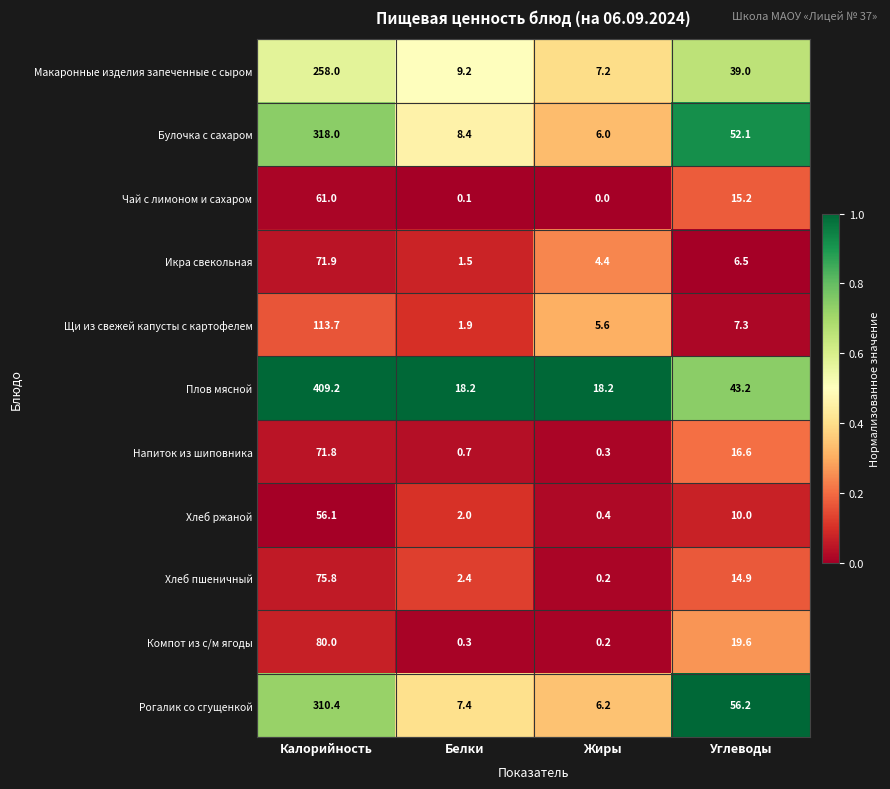

What is the greatest value displayed?

409.2